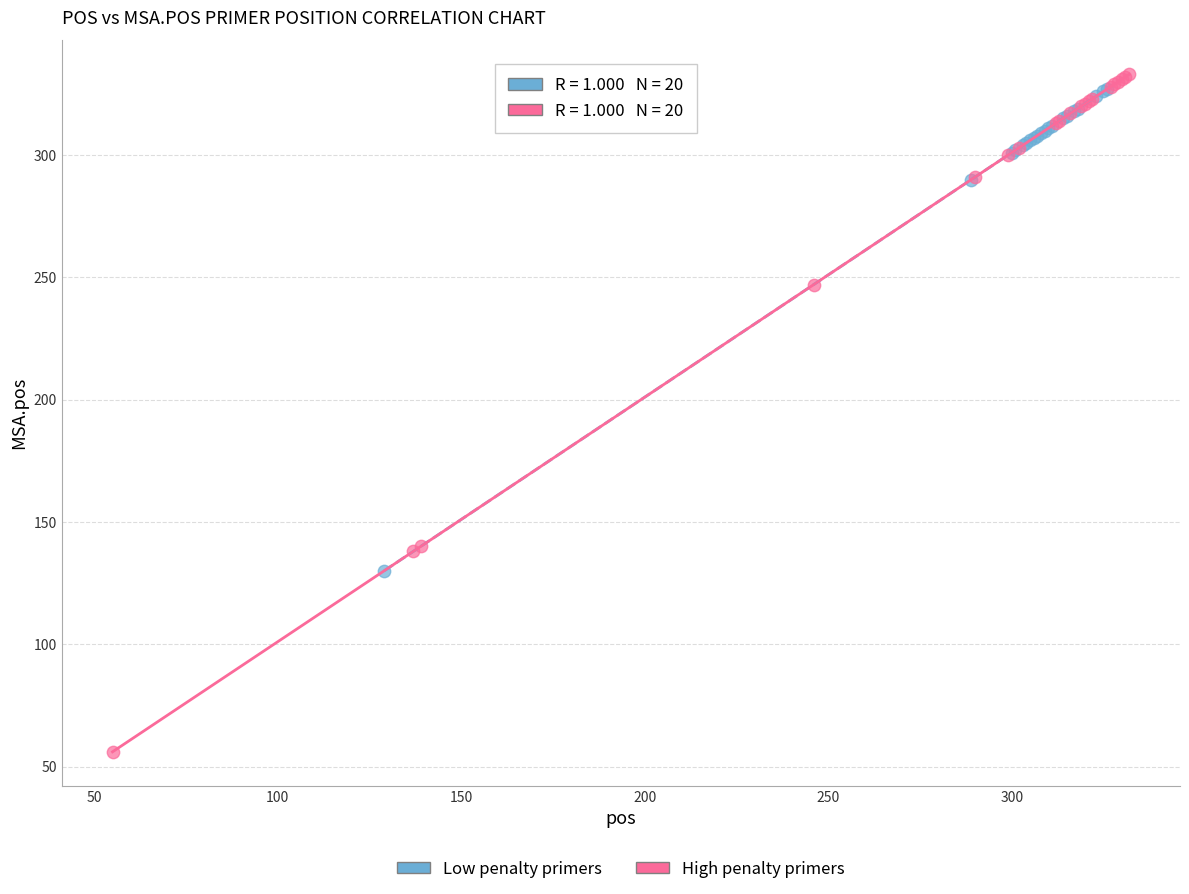

Which series reaches the minimum Y coordinate?

High penalty primers